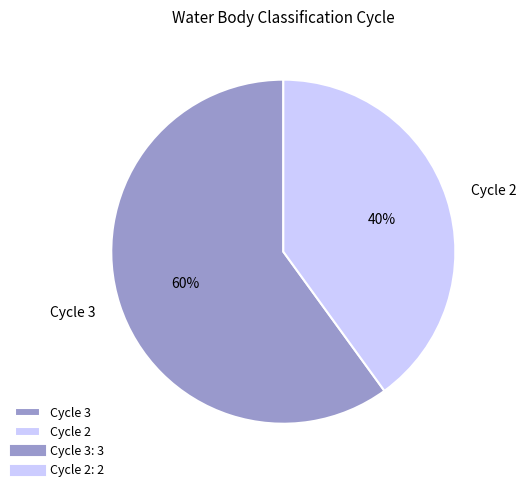

Is it true that Cycle 2 is 33% of the pie?

False